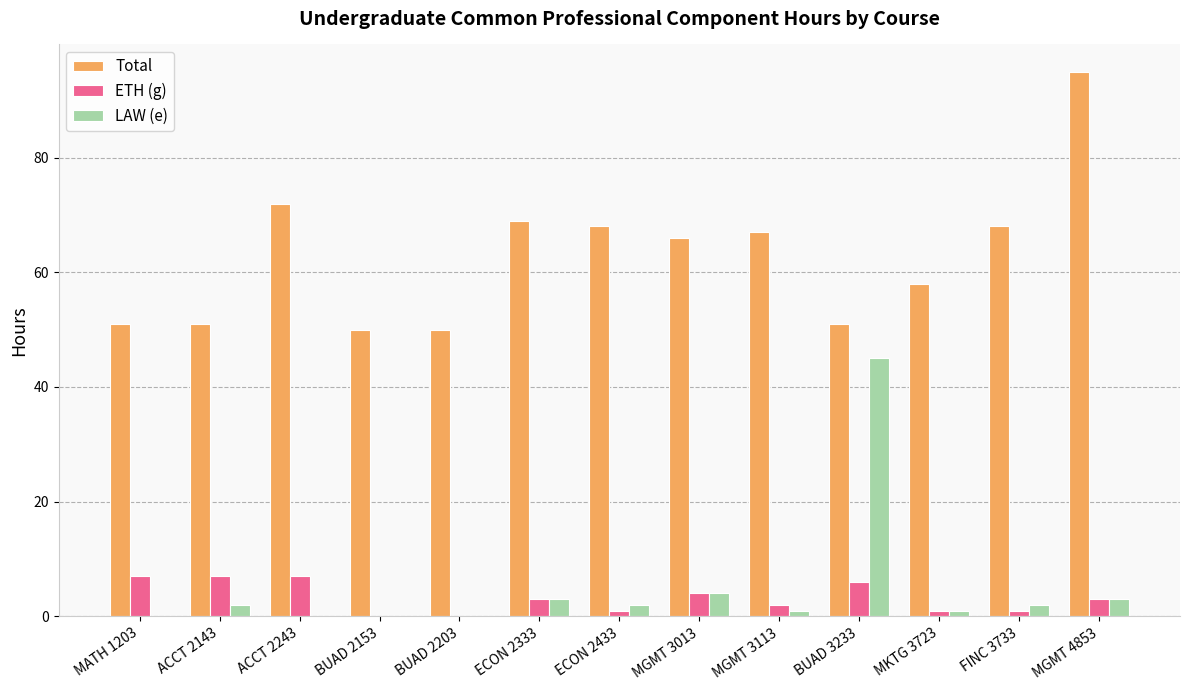

Reading left to right, what are all the values shown in this chart?

Total: 51	51	72	50	50	69	68	66	67	51	58	68	95
ETH (g): 7	7	7	0	0	3	1	4	2	6	1	1	3
LAW (e): 0	2	0	0	0	3	2	4	1	45	1	2	3